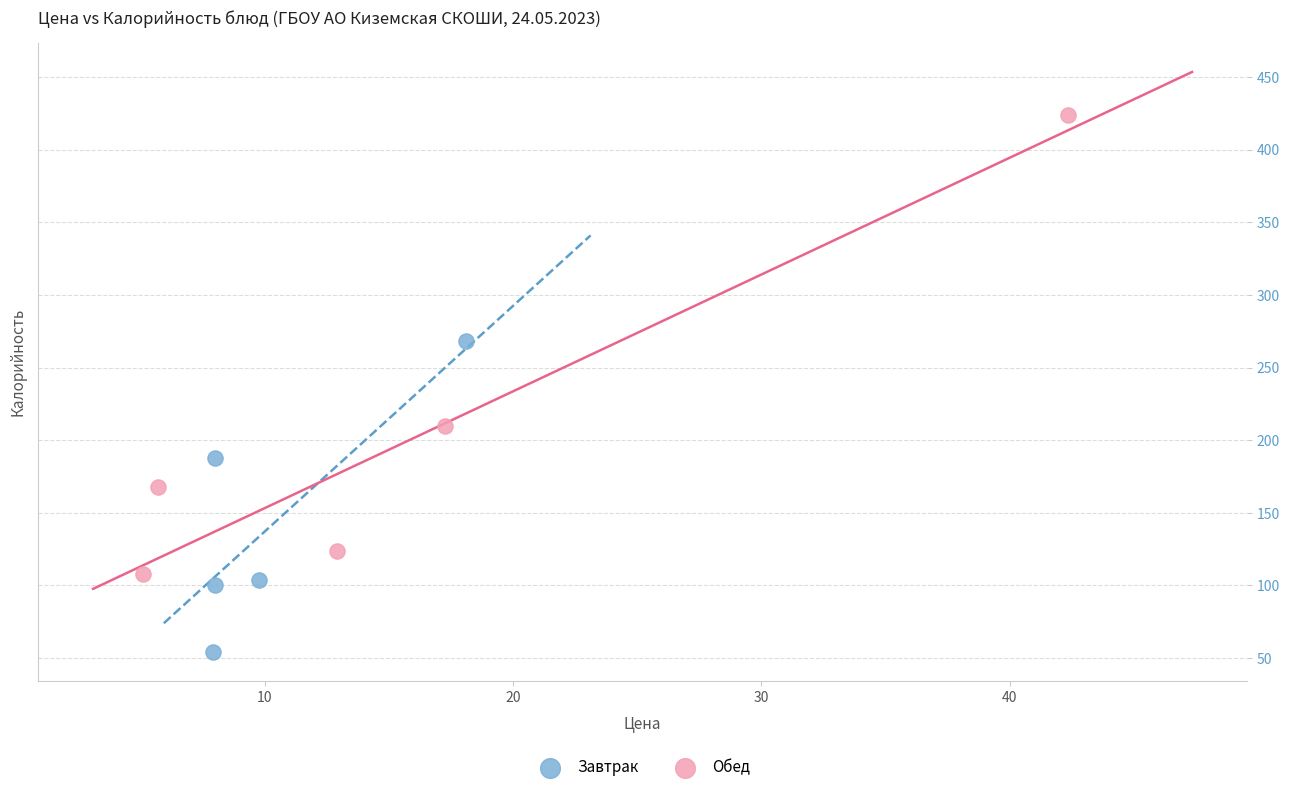

Which series has the largest Y range (max minus min)?

Обед